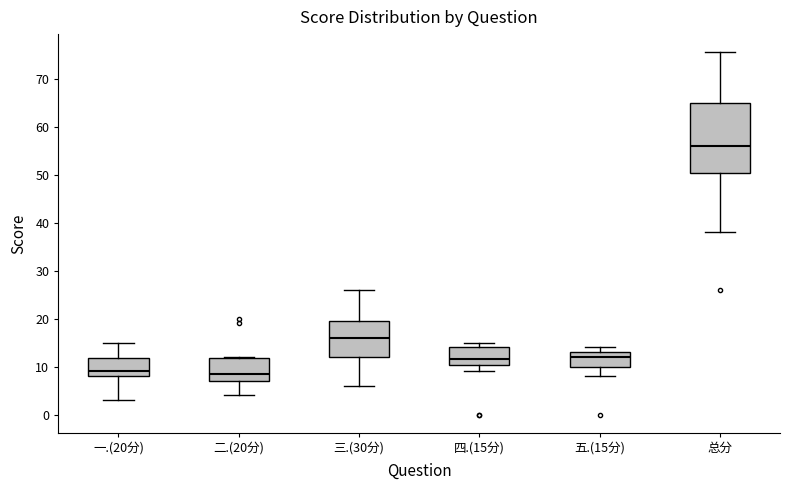

Reading left to right, read every box against the y-axis: the position of its median line, the range the box covers, and the ends of its whiskers. The values are not printed on the chart, so give them approximately, as read against the axis.

一.(20分): median 9, box 8 to 12, whiskers 3 to 15
二.(20分): median 9, box 7 to 12, whiskers 4 to 12
三.(30分): median 16, box 12 to 20, whiskers 6 to 26
四.(15分): median 12, box 10 to 14, whiskers 9 to 15
五.(15分): median 12, box 10 to 13, whiskers 8 to 14
总分: median 56, box 50 to 65, whiskers 38 to 76